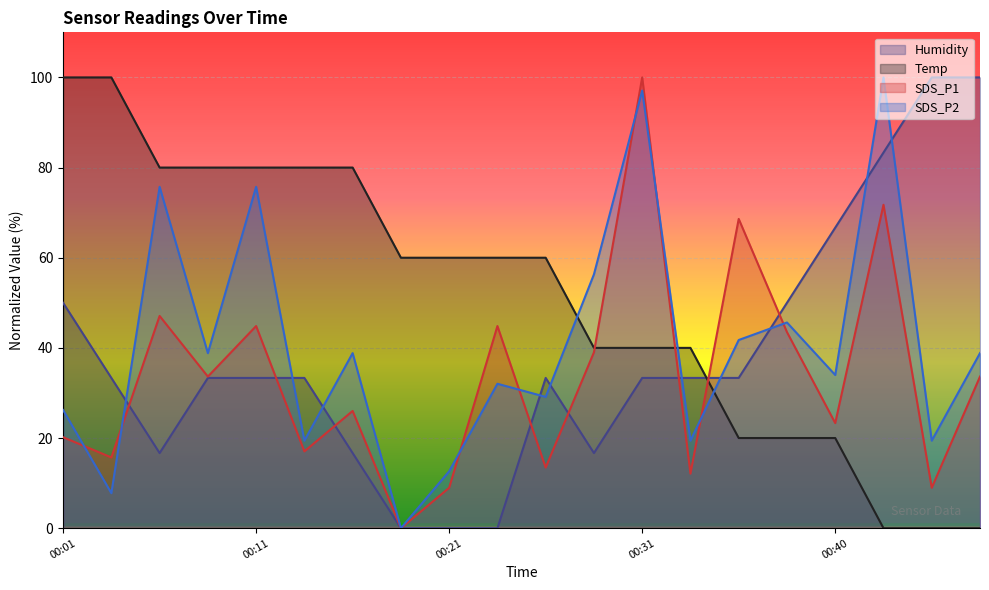

How many distinct data groups are displayed?

4